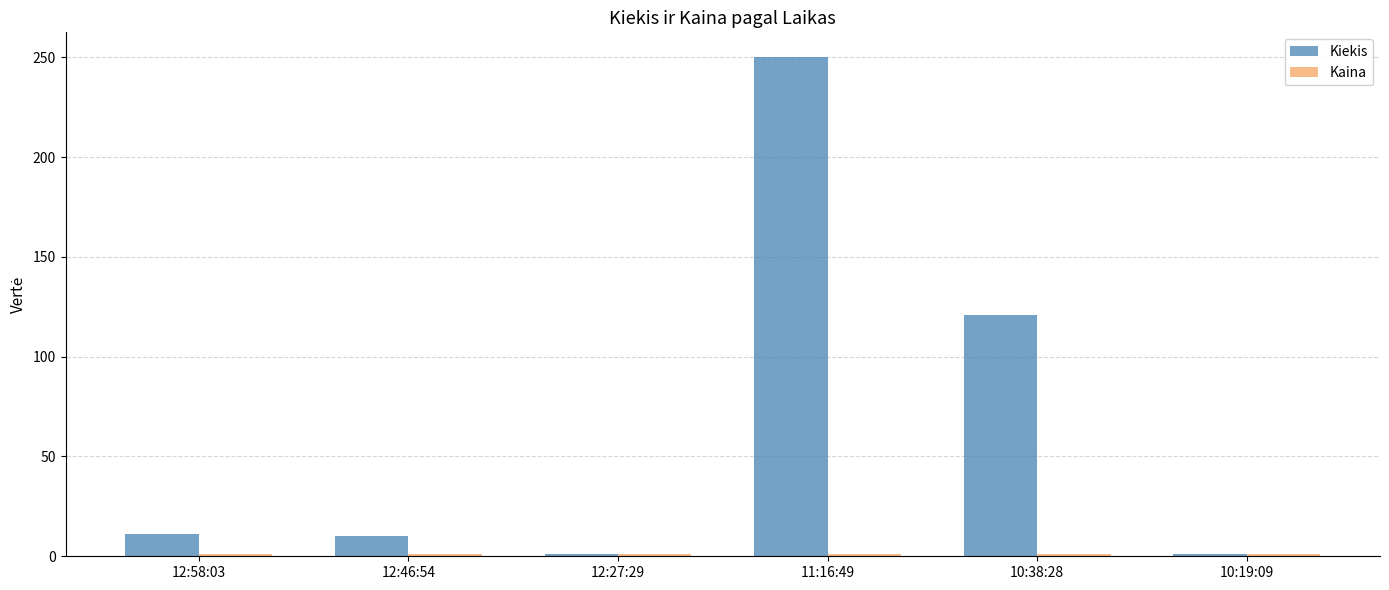

What is the minimum value shown in the chart?

1.0